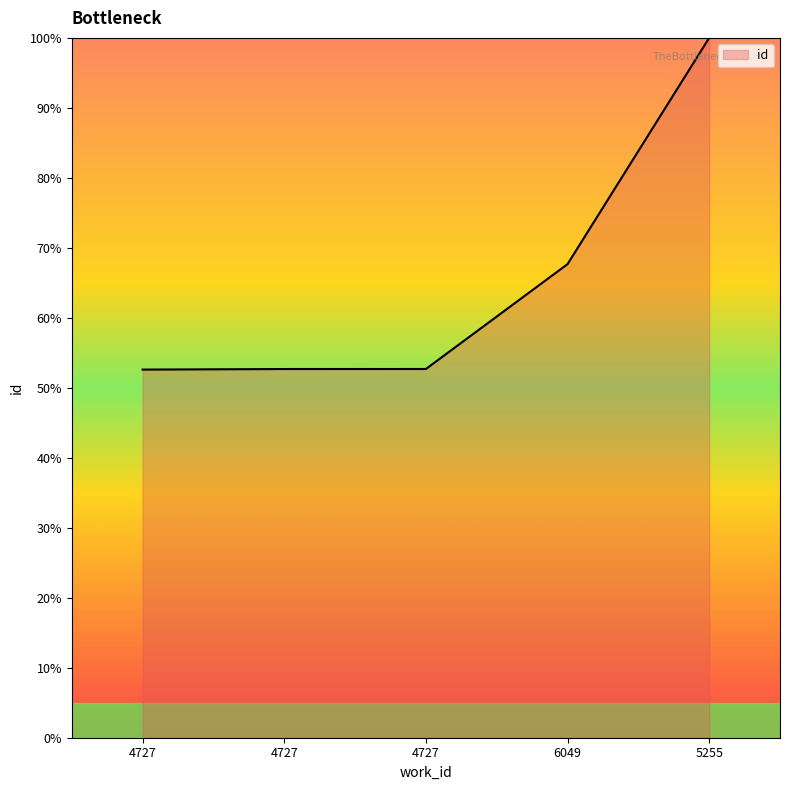

How many distinct data groups are displayed?

1